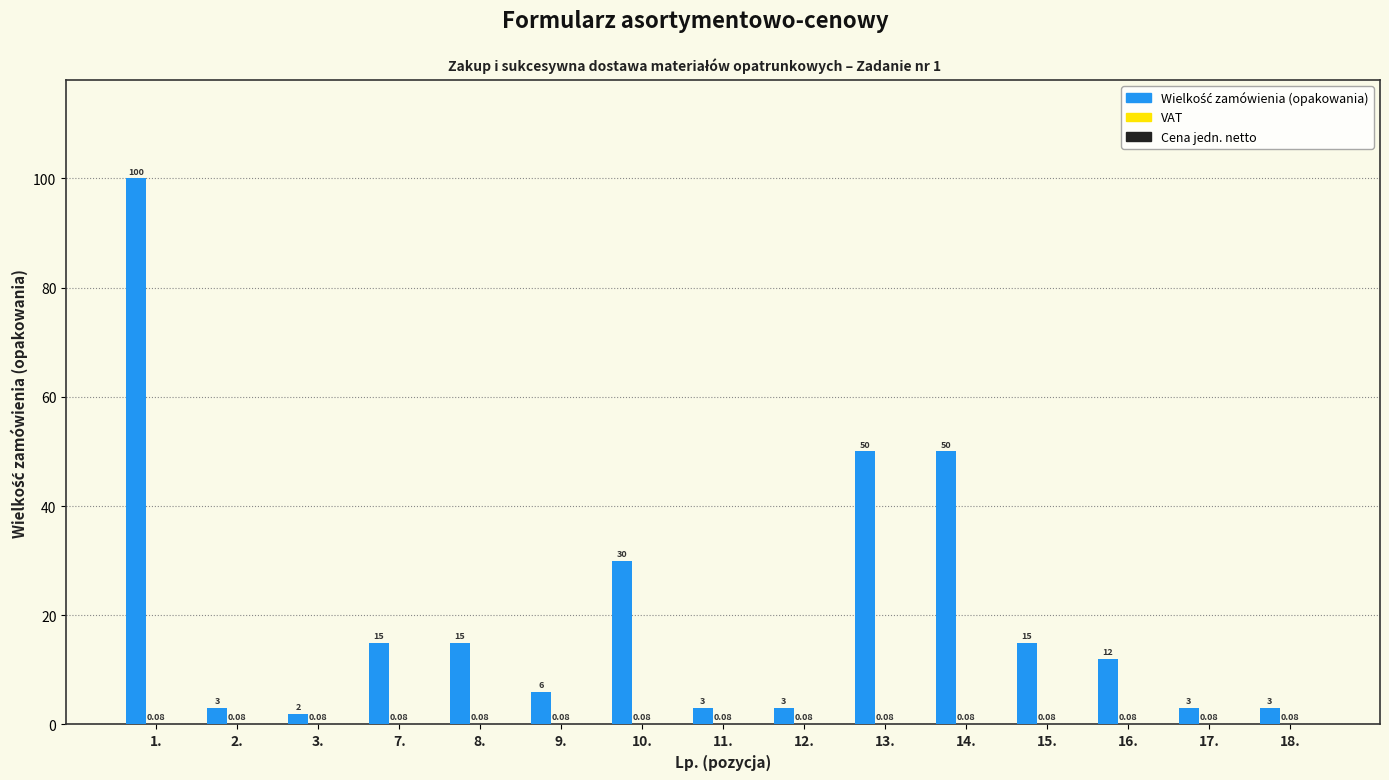

Count the number of data series in this chart.

2